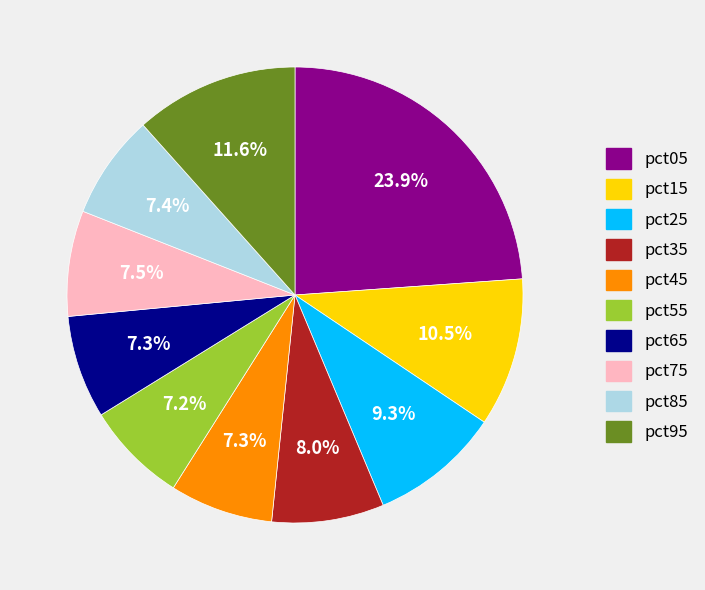

Which category has the biggest portion of the pie?

pct05